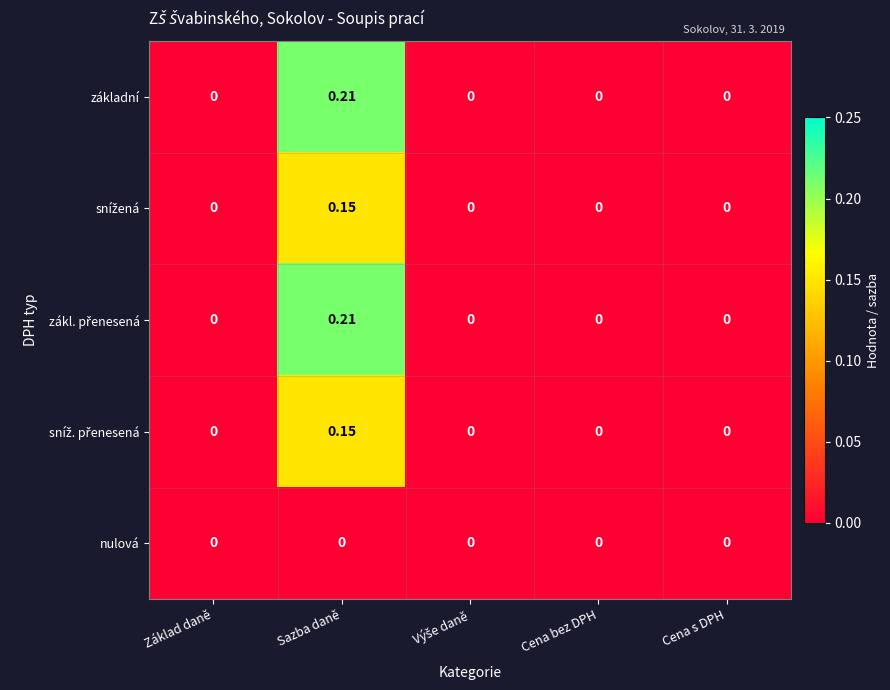

Which category has the highest value in the základní series?

Sazba daně